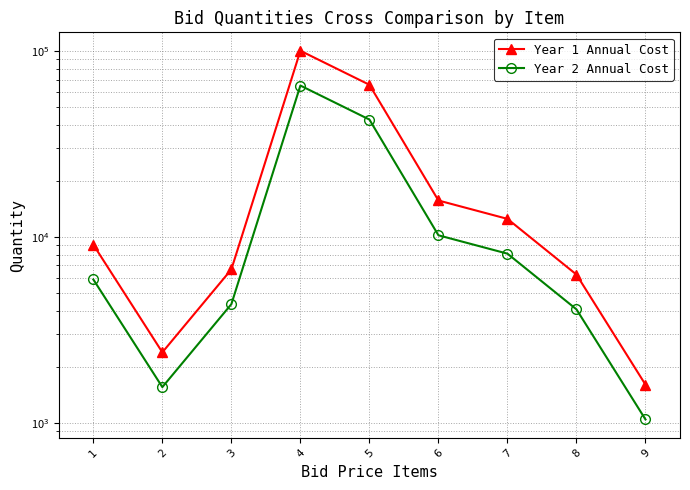

What are all the series names shown in the legend?

Year 1 Annual Cost, Year 2 Annual Cost